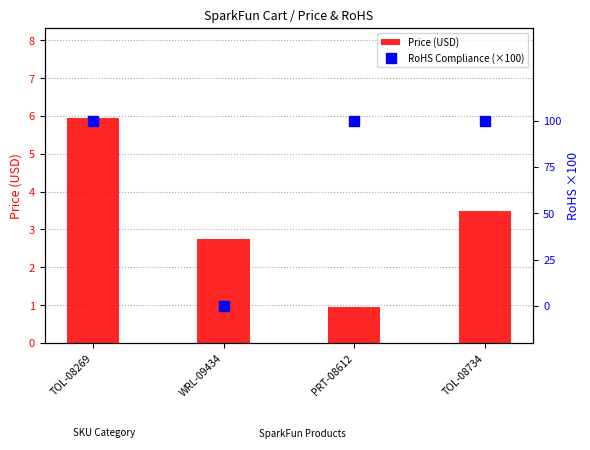

Which series has the widest spread of values?

RoHS Compliance (×100)